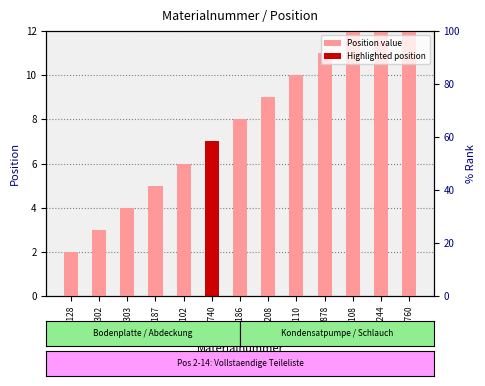

Approximately how many times larger is the value at 1220303 compared to M88187?

0.8